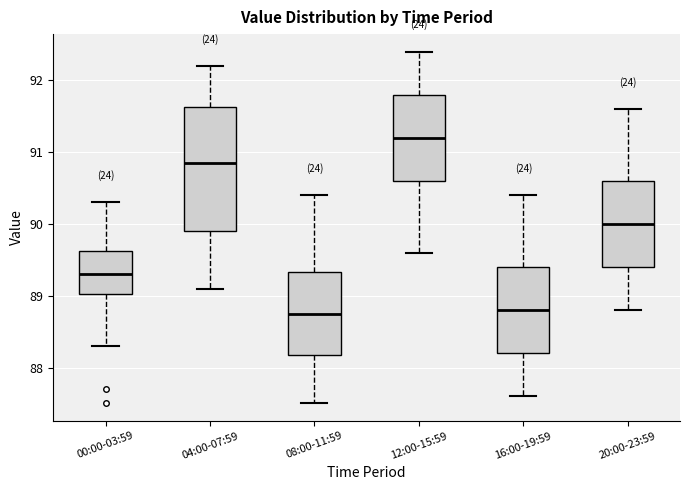

Reading left to right, transcribe this box plot: for each box, give where its median line is, the range the box spans, and where its two whiskers end, as read against the y-axis. The values are not printed on the chart, so give them approximately, as read against the axis.

00:00-03:59: median 89.3, box 89.0 to 89.6, whiskers 88.3 to 90.3
04:00-07:59: median 90.9, box 89.9 to 91.6, whiskers 89.1 to 92.2
08:00-11:59: median 88.8, box 88.2 to 89.3, whiskers 87.5 to 90.4
12:00-15:59: median 91.2, box 90.6 to 91.8, whiskers 89.6 to 92.4
16:00-19:59: median 88.8, box 88.2 to 89.4, whiskers 87.6 to 90.4
20:00-23:59: median 90.0, box 89.4 to 90.6, whiskers 88.8 to 91.6